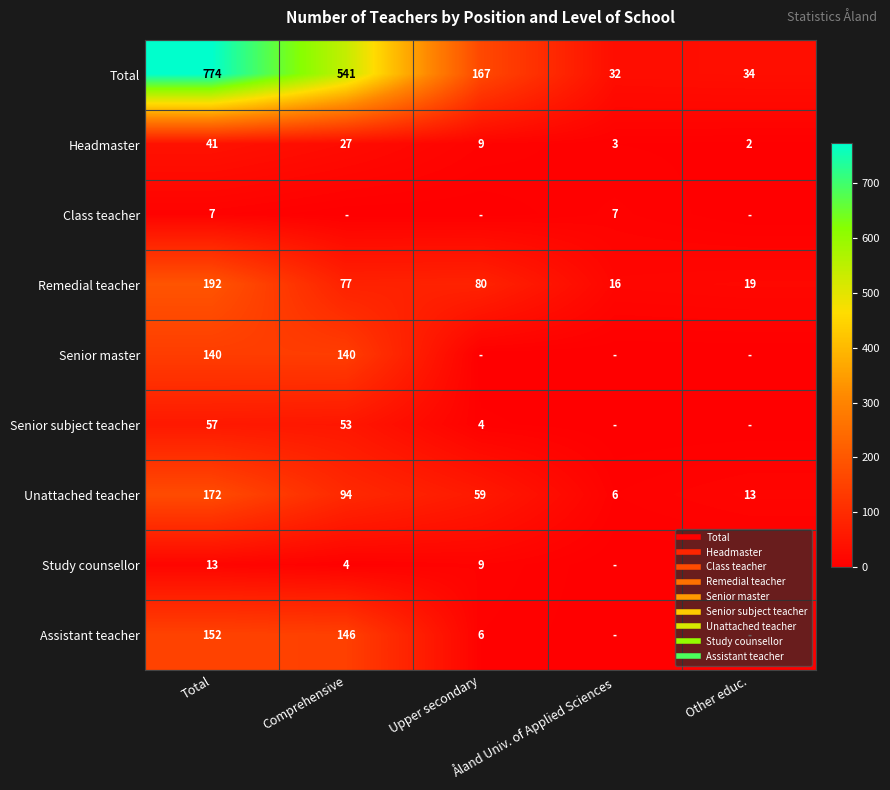

The value of Unattached teacher at Total is 247. True or false?

False